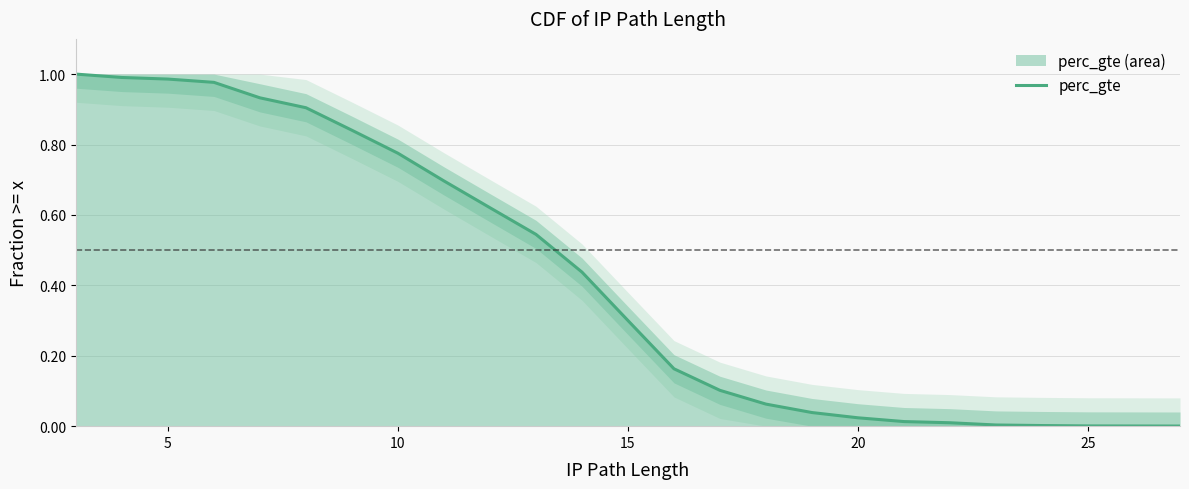

Count the number of values greater than 0.

24